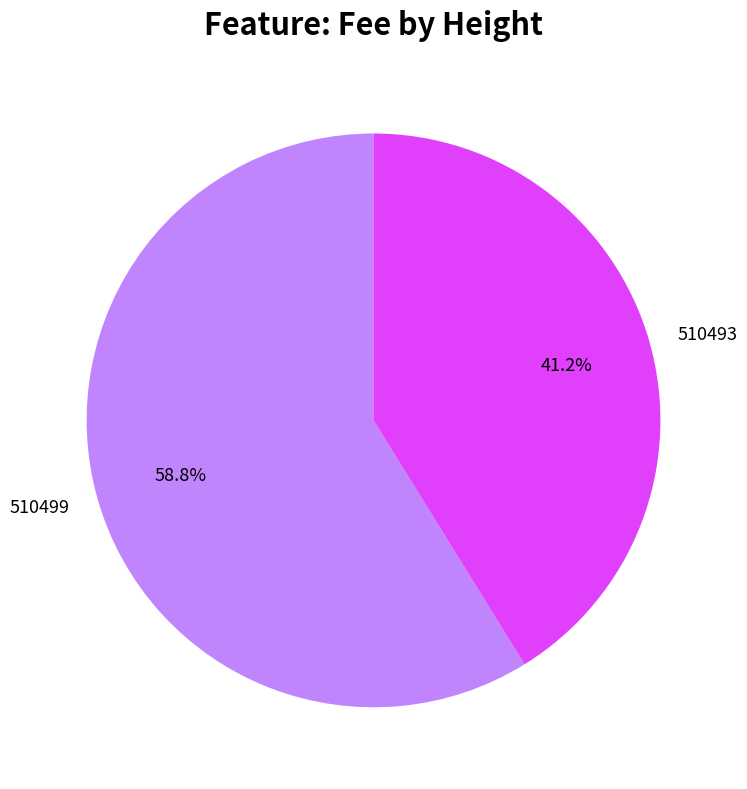

To the nearest percent, what percentage of the pie is 510493?

41%